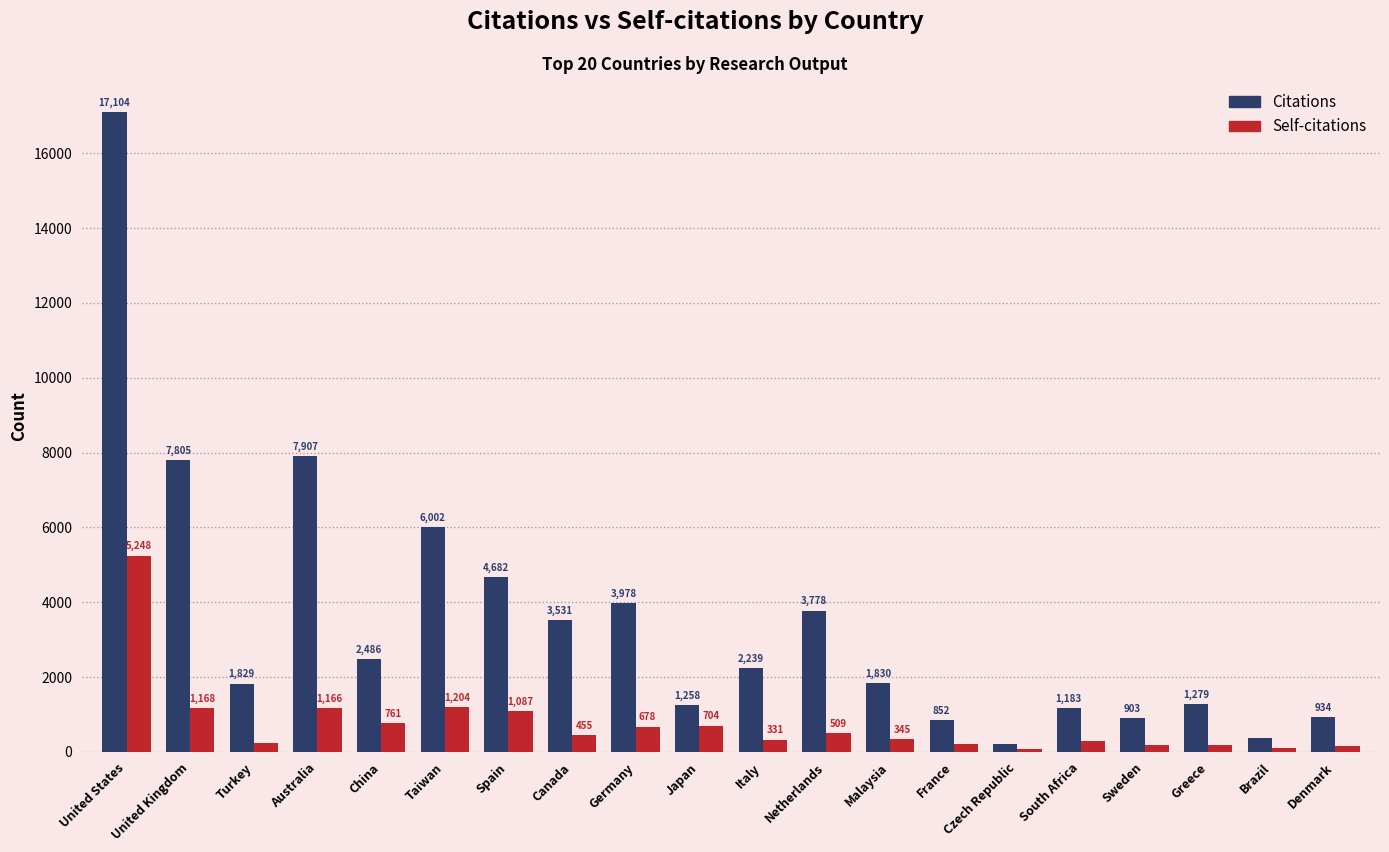

What are all the series names shown in the legend?

Citations, Self-citations